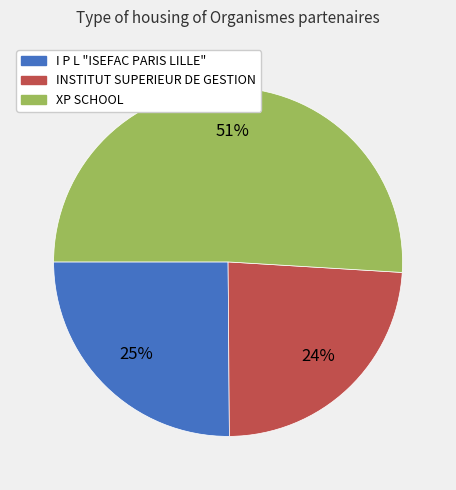

What percentage is the I P L "ISEFAC PARIS LILLE" slice, to the nearest percent?

25%